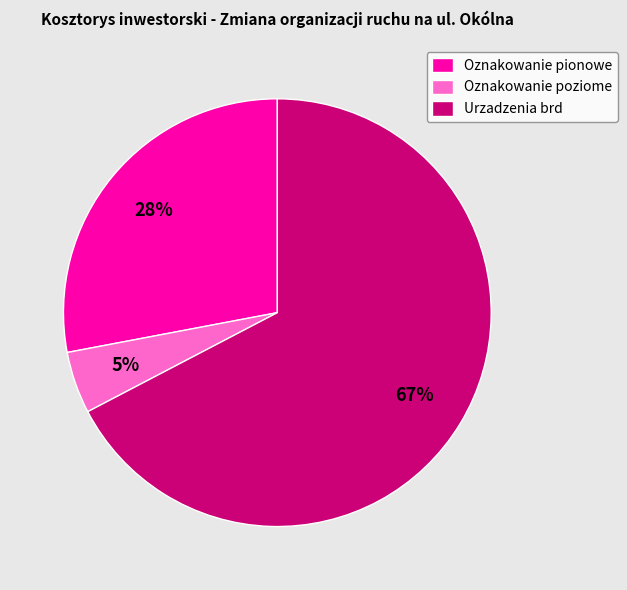

Which category has the smallest portion of the pie?

Oznakowanie poziome